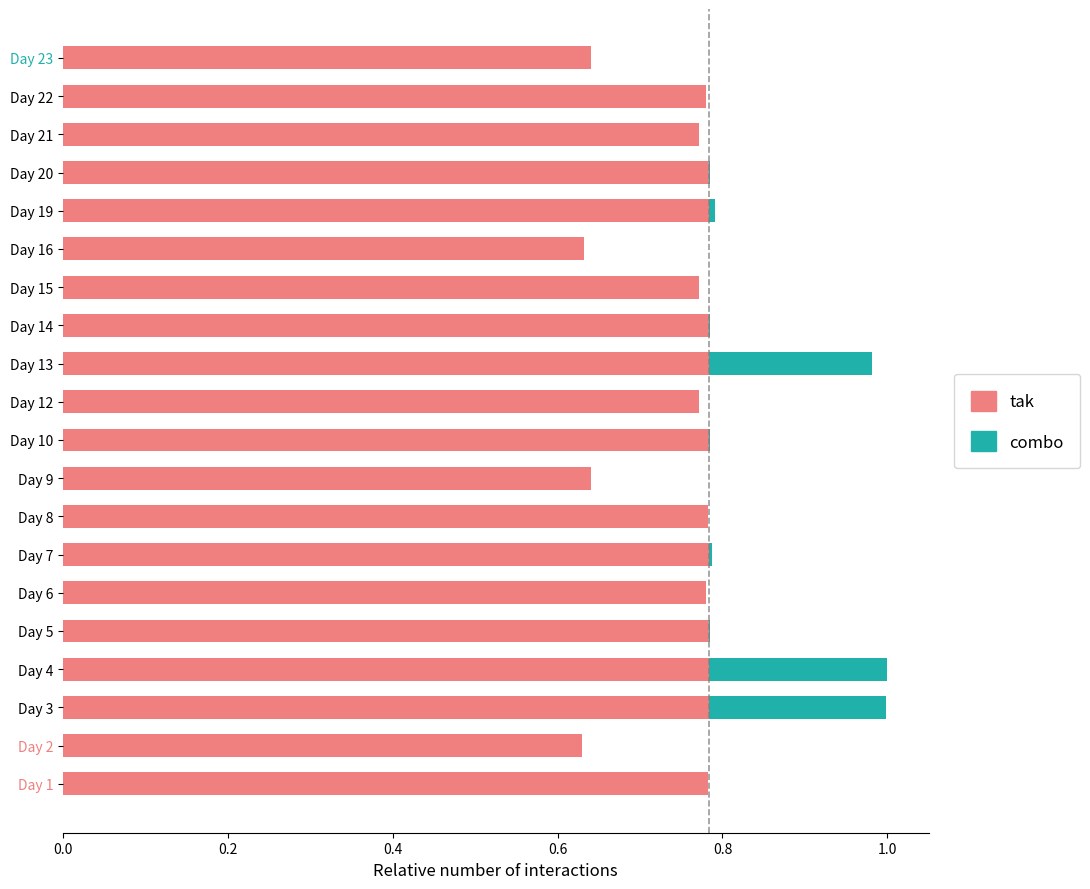

What is the sum of all tak values?

15.0